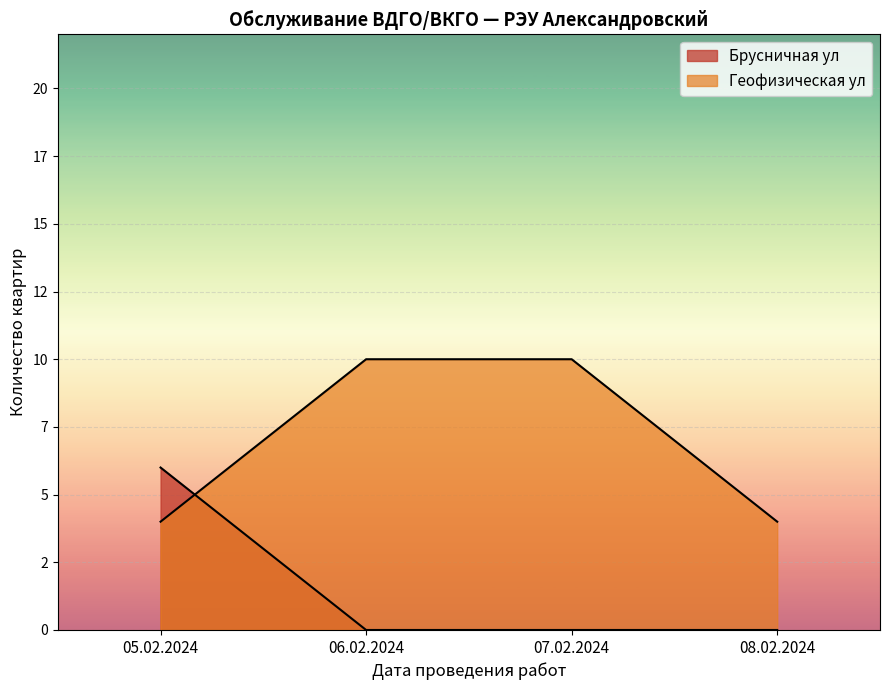

How many intersections are there between Брусничная ул and Геофизическая ул?

1